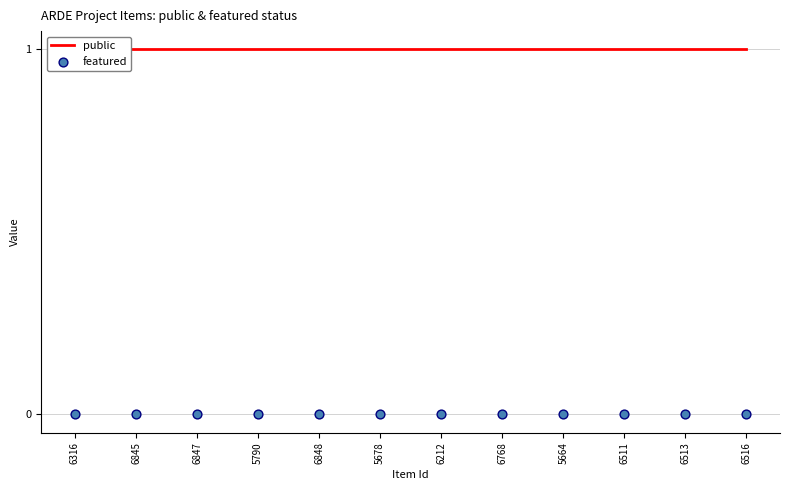

What are all the series names shown in the legend?

public, featured